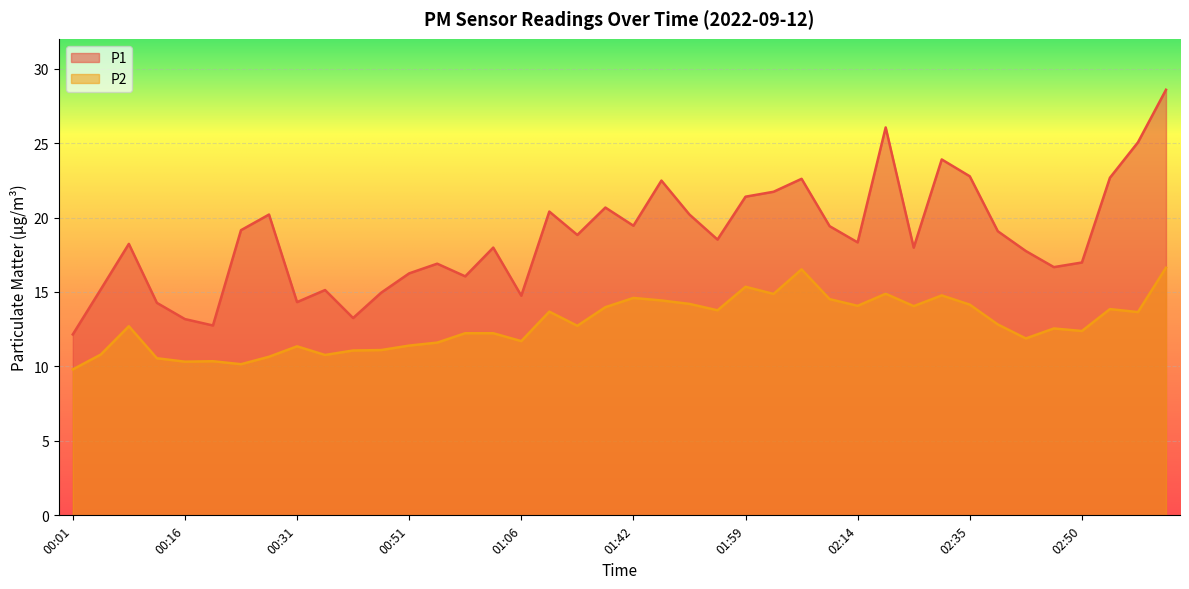

What is the label of the 19th point from the right?

01:46